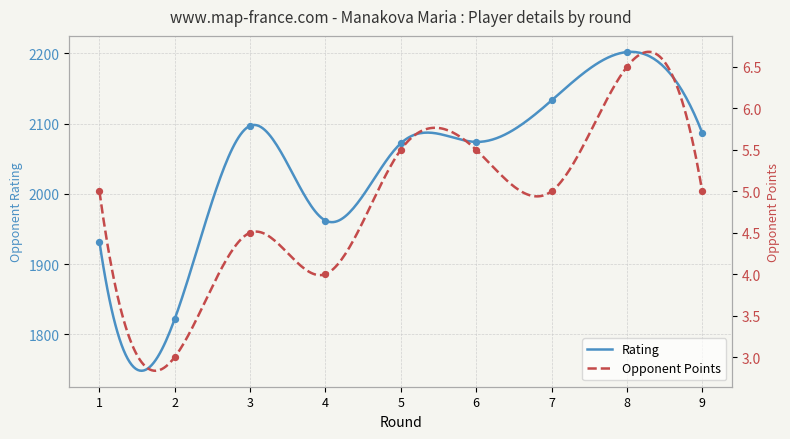

Which series has the largest Y range (max minus min)?

Rating